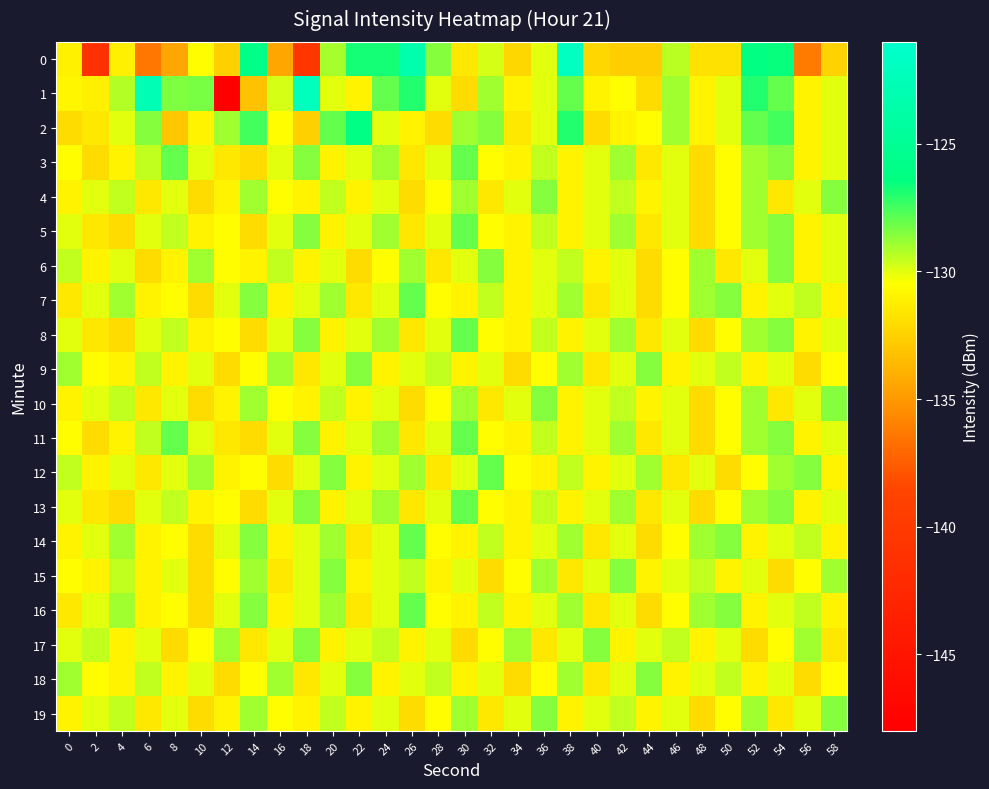

What is the total value across all series at 56?

-2614.8